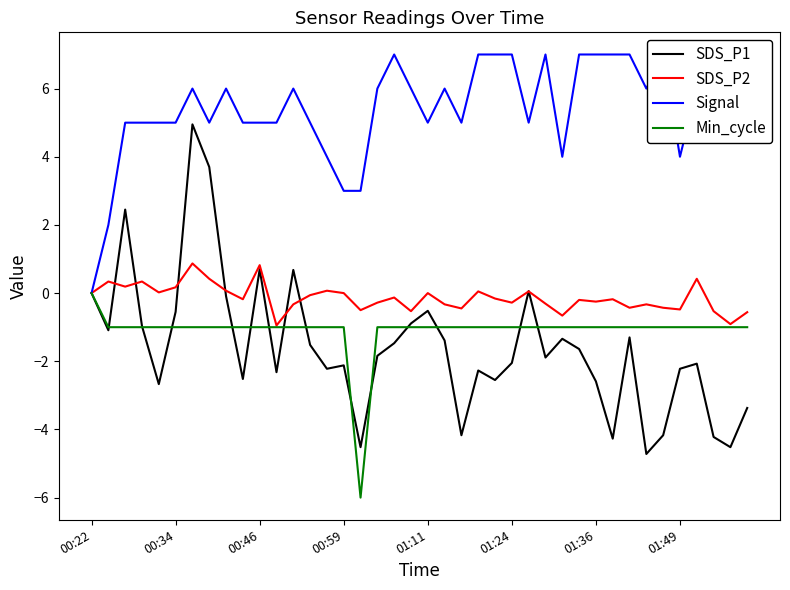

Does the chart have visible grid lines?

No